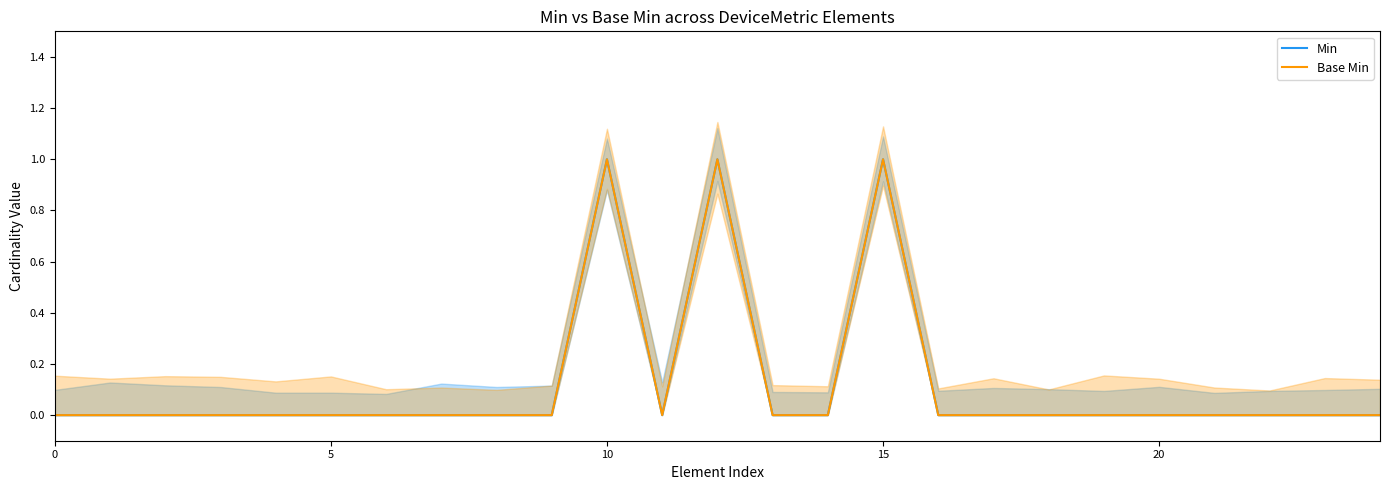

Reading left to right, extract all data points from this chart.

Min: 0	0	0	0	0	0	0	0	0	0	1	0	1	0	0	1	0	0	0	0	0	0	0	0	0
Base Min: 0	0	0	0	0	0	0	0	0	0	1	0	1	0	0	1	0	0	0	0	0	0	0	0	0